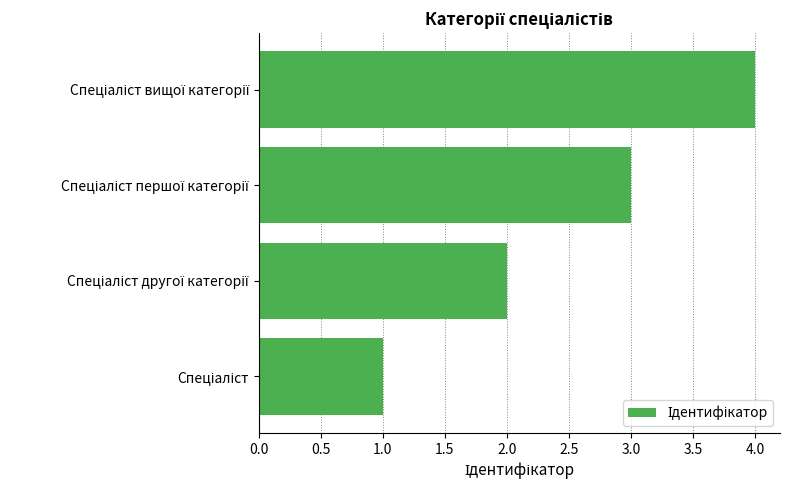

What is the minimum value shown in the chart?

1